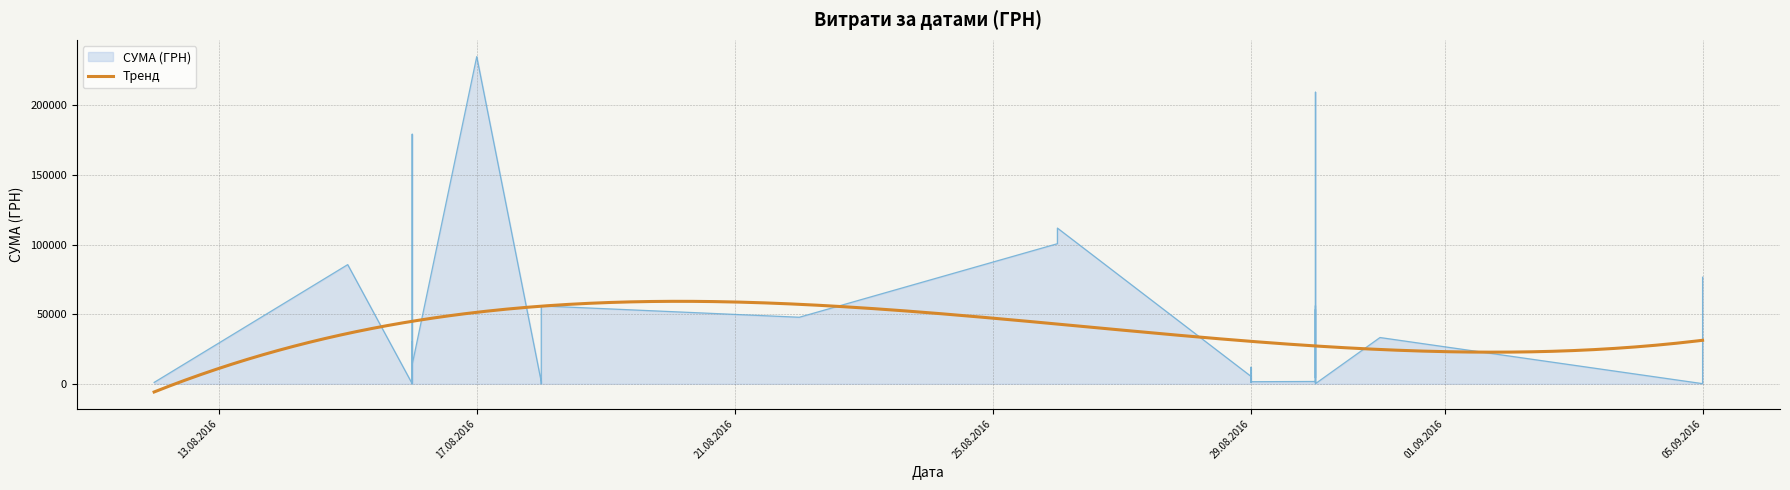

The chart shows a value of 4172.6 at 30.08.2016. True or false?

True